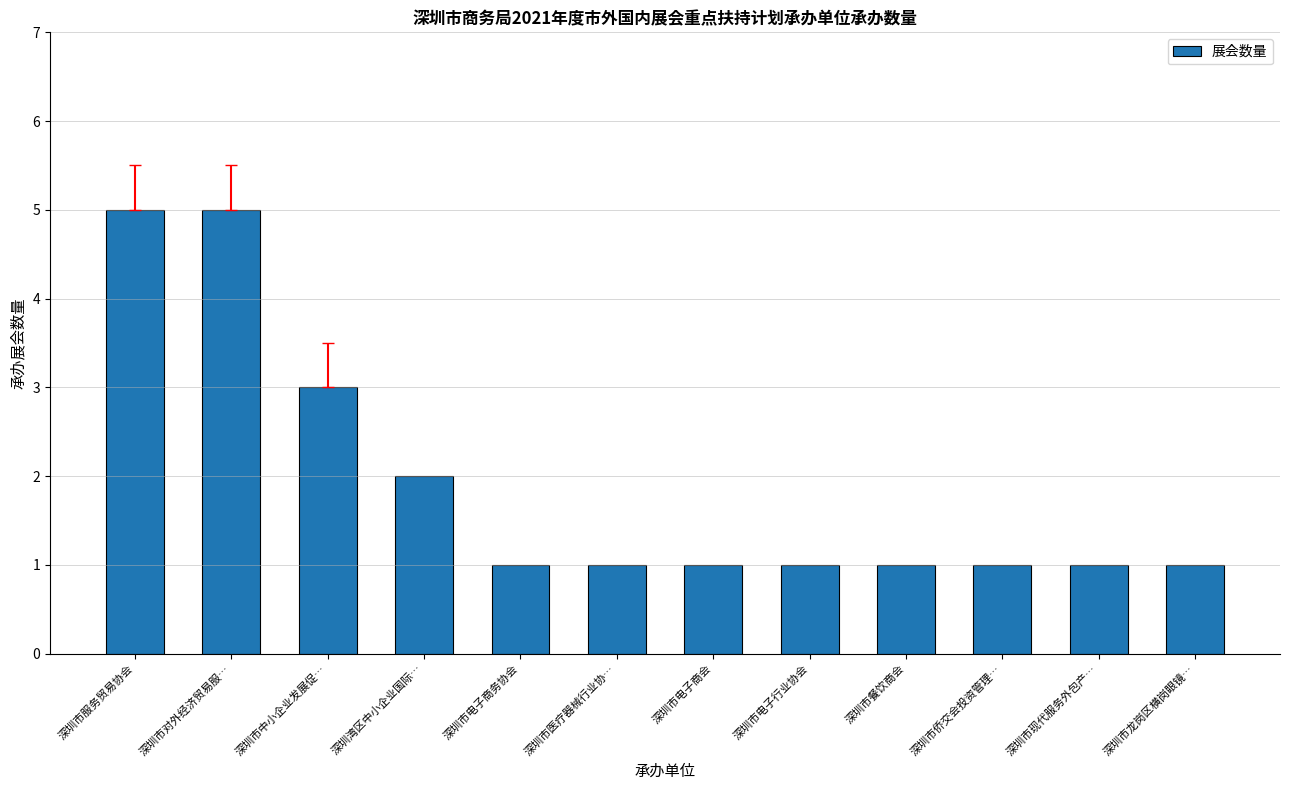

What is the change in value from 深圳市服务贸易协会 to 深圳市电子商会?

-4